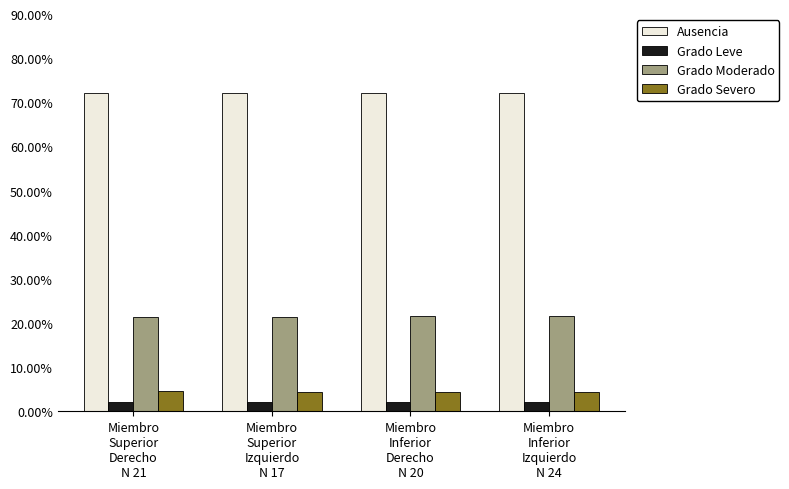

At how many categories does at least one series exceed 20?

4